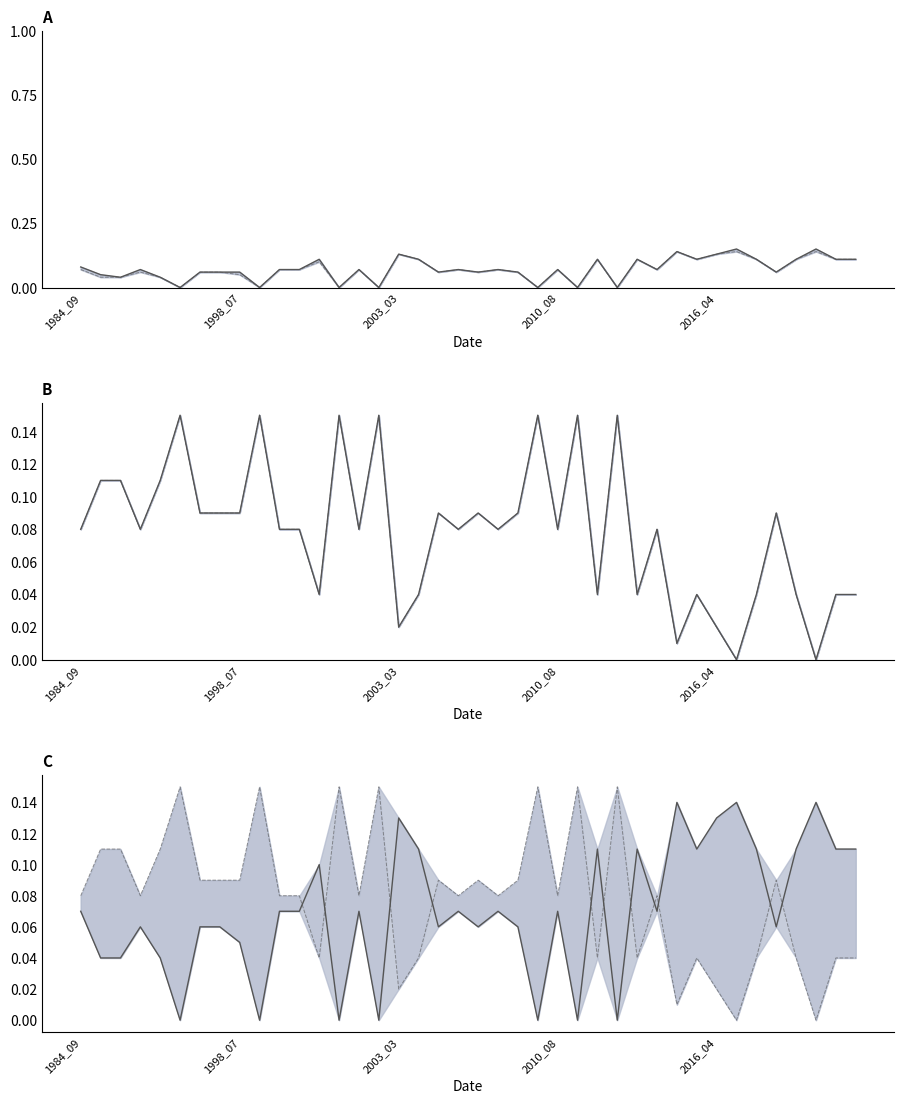

Where do landArea and origWaterArea first cross each other?

11 and 12